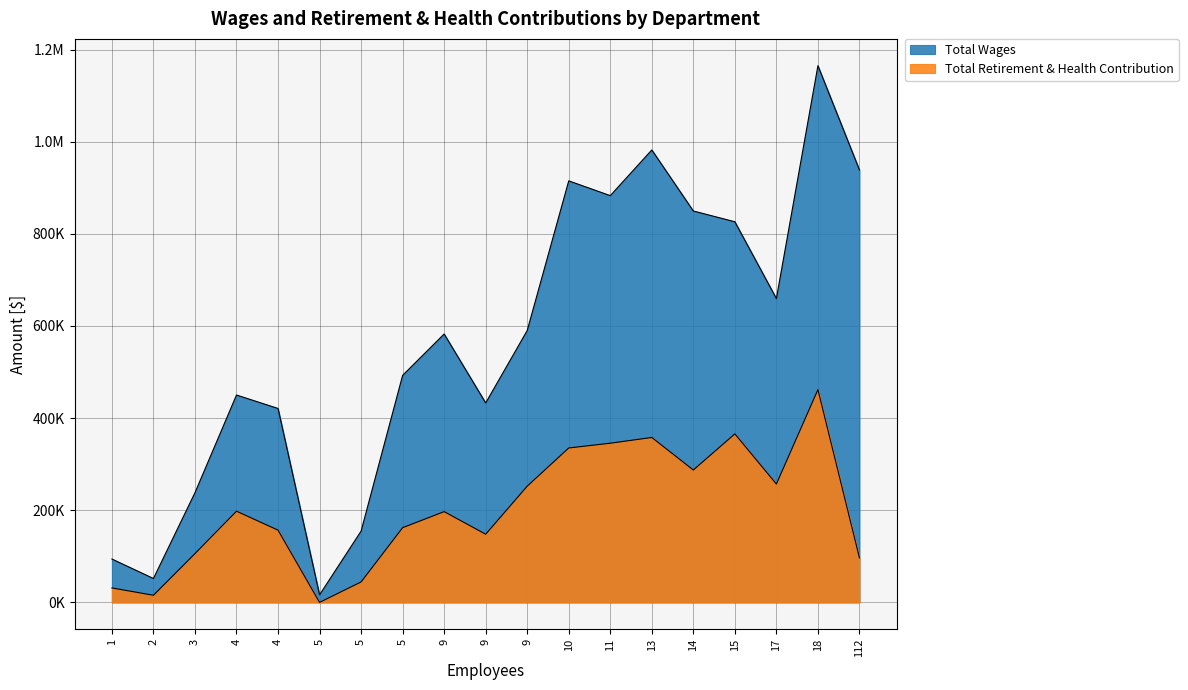

What is the difference between the maximum and minimum values in the Total Retirement & Health Contribution series?

461813